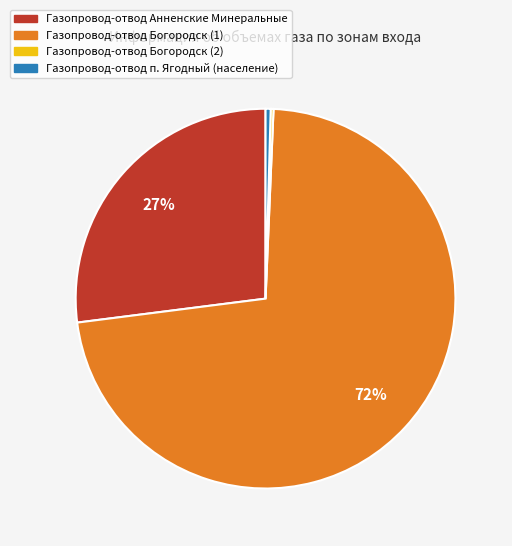

Is there a majority slice in this chart?

Yes